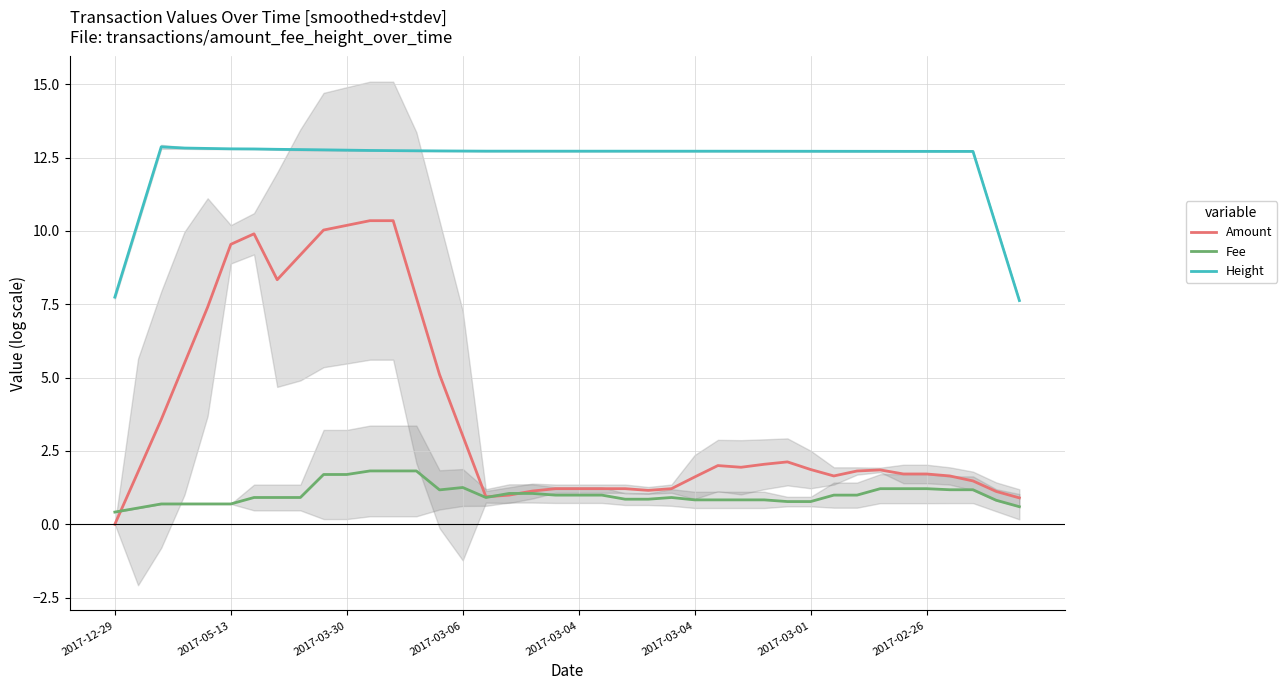

Between 23 and 10, which is larger?

10